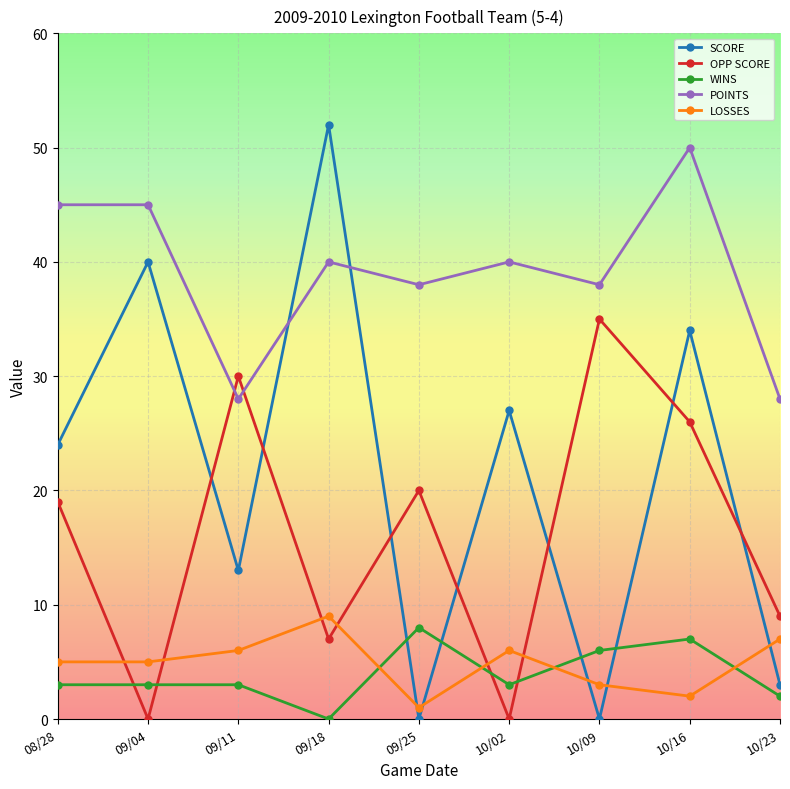

Rank the series at 10/23 from lowest to highest value.

WINS, SCORE, LOSSES, OPP SCORE, POINTS